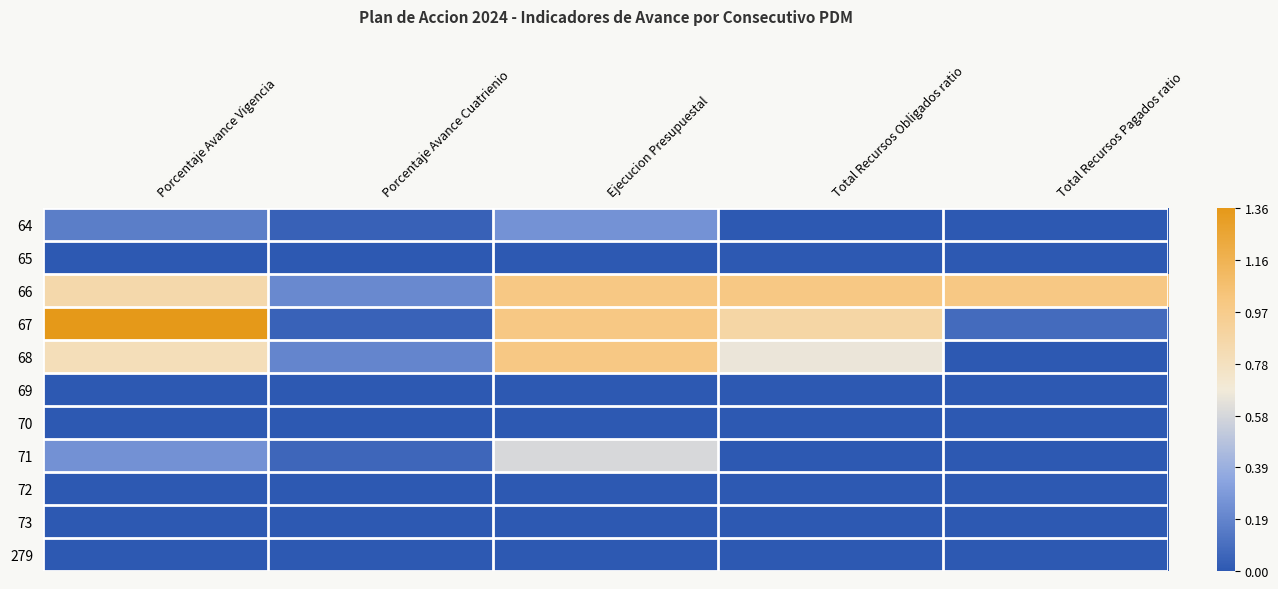

At which category does the chart reach its minimum across all series?

Total Recursos Obligados ratio